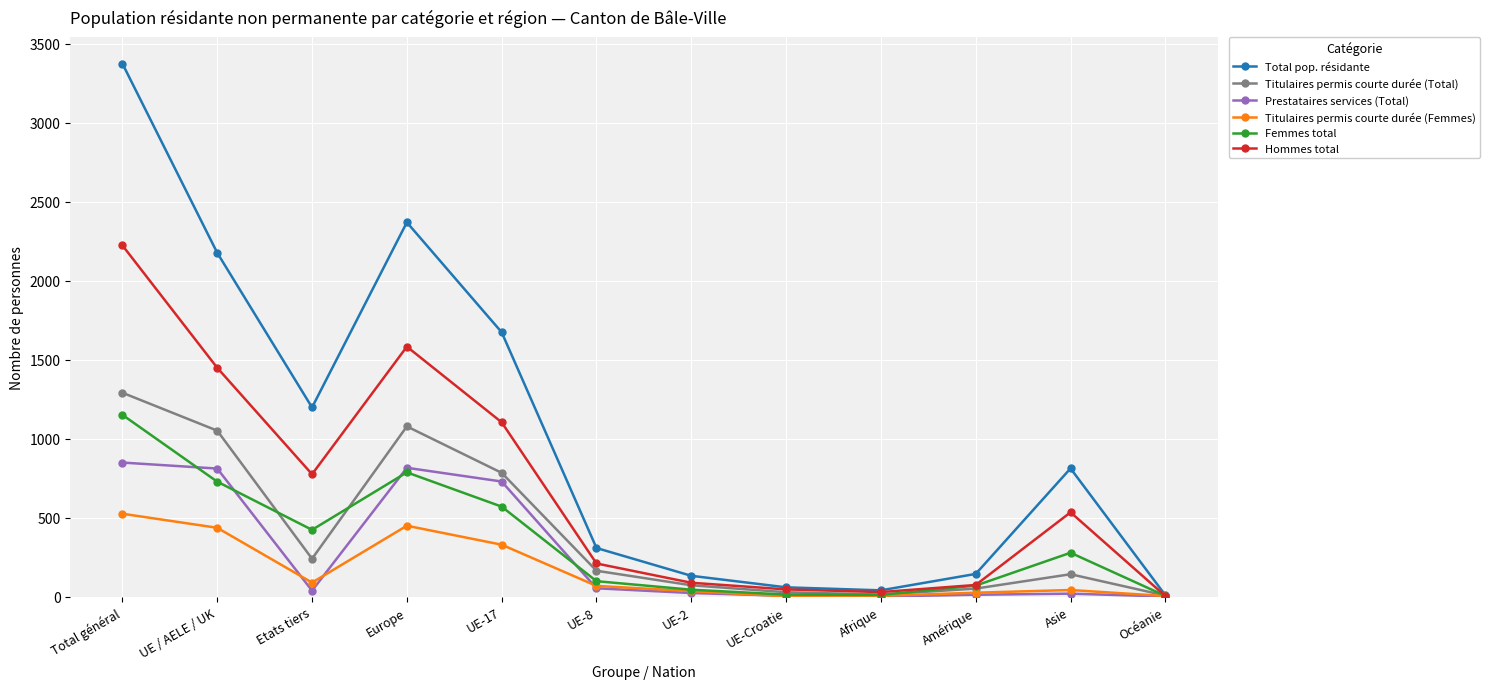

Which category has the highest value across all series?

Total général